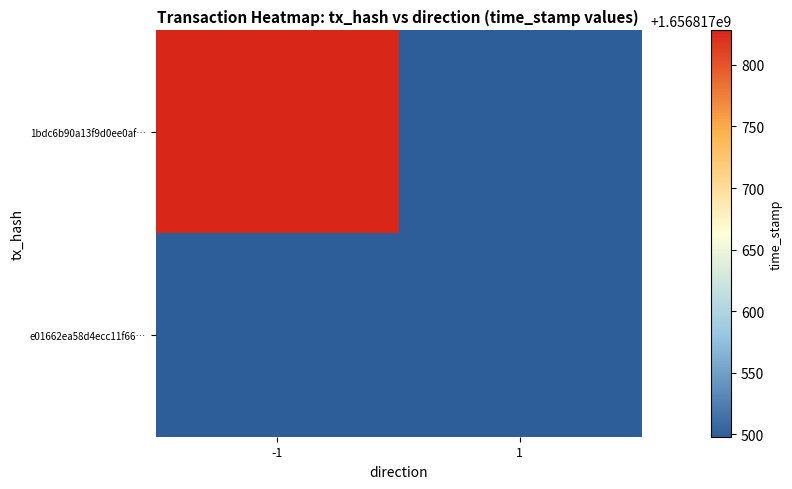

List the labels in order of e01662ea58d4ecc11f66537620b5b6d64194240 value, largest first.

-1, 1